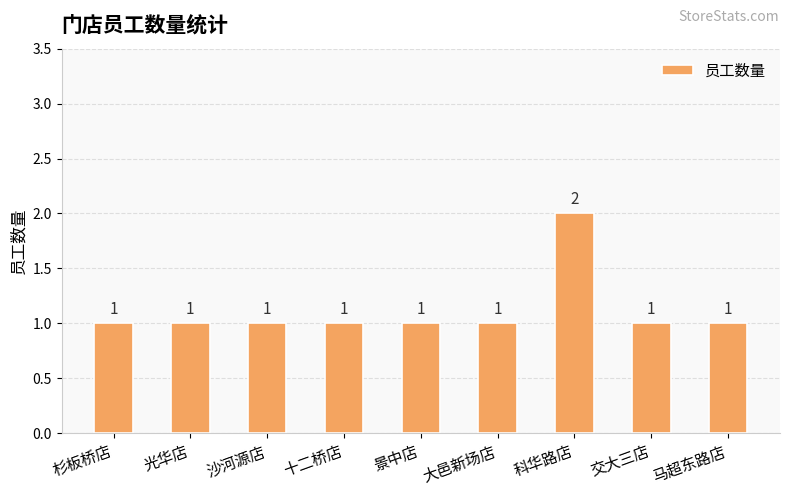

Is it true that the value at 沙河源店 is 1?

True